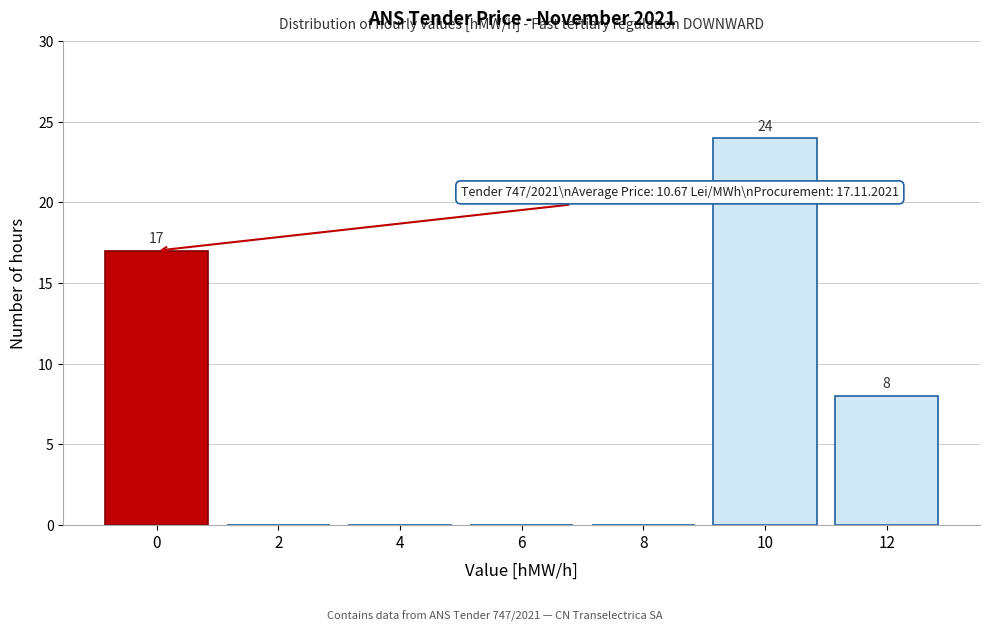

Reading left to right, what are all the values shown in this chart?

0=17	2=0	4=0	6=0	8=0	10=24	12=8